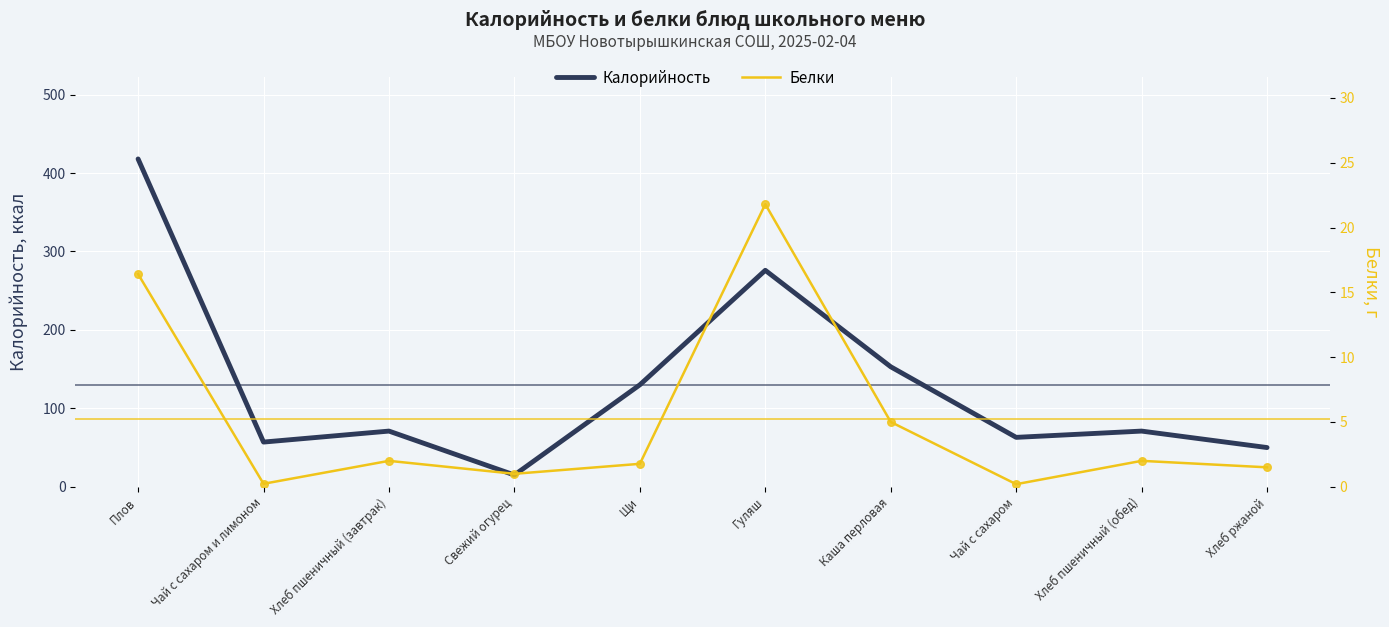

What is the total value across all series at Чай с сахаром и лимоном?

57.2